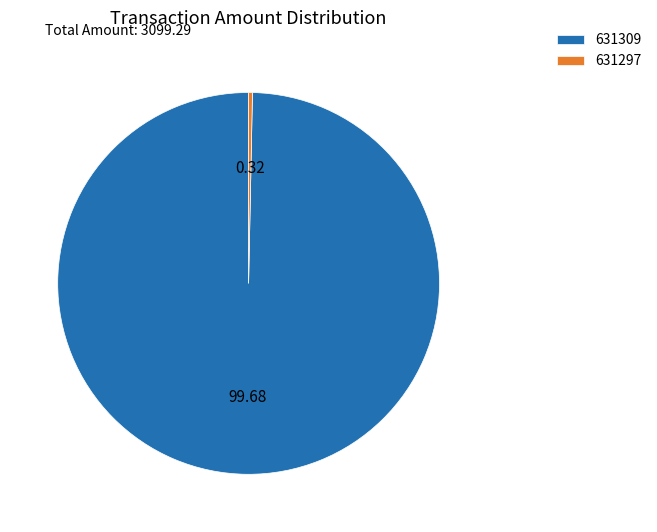

Between 631297 and 631309, which is larger?

631309